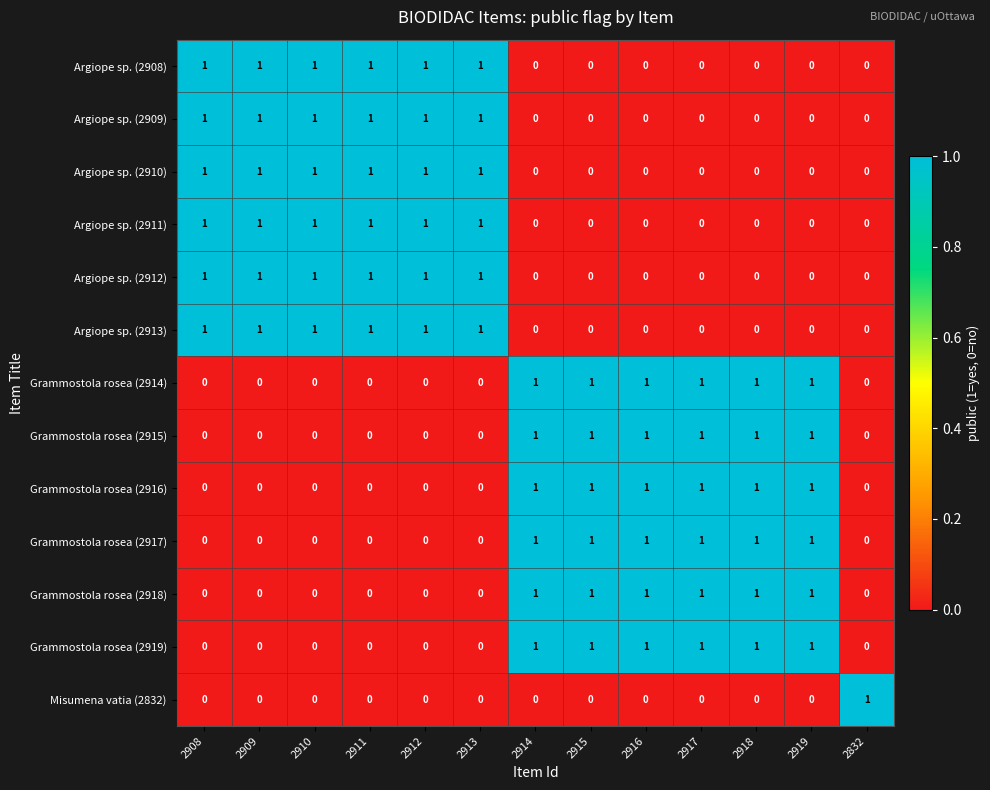

What is the difference between the highest and lowest values at 2919?

1